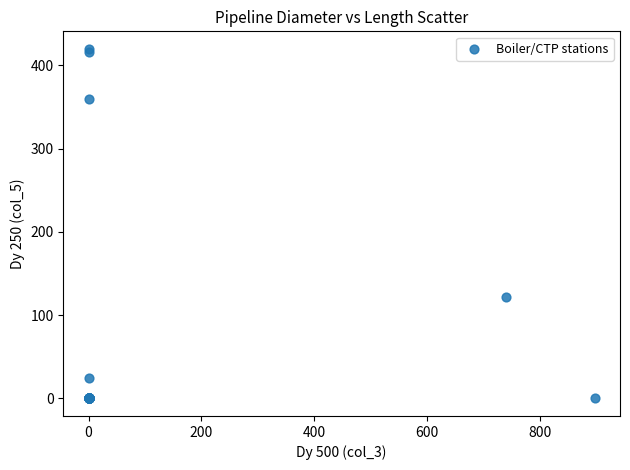

What Y value in the scatter plot is closest to 210?

122